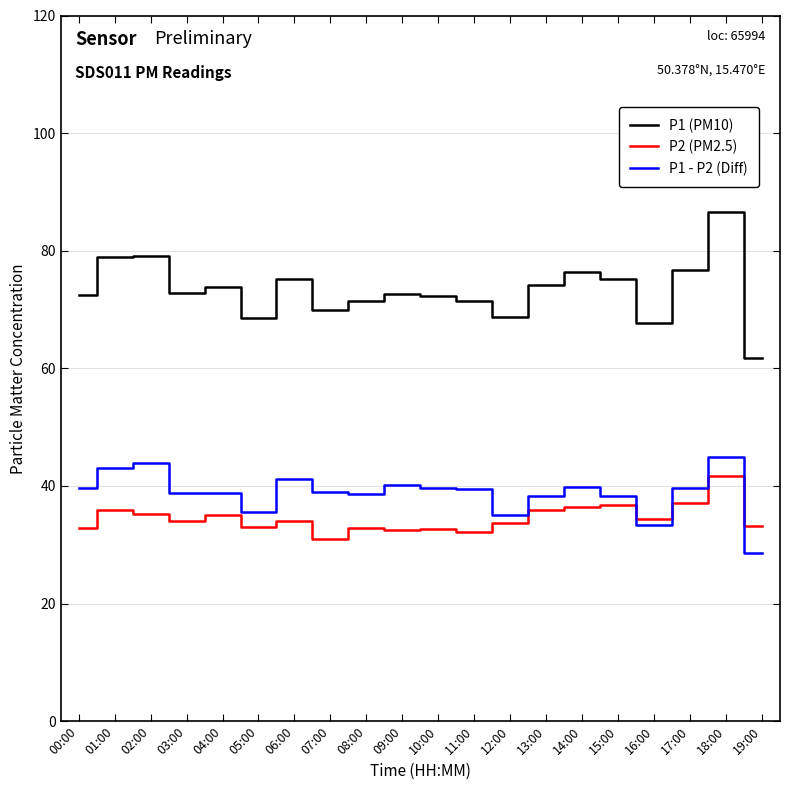

What position from the right is 04:00?

16